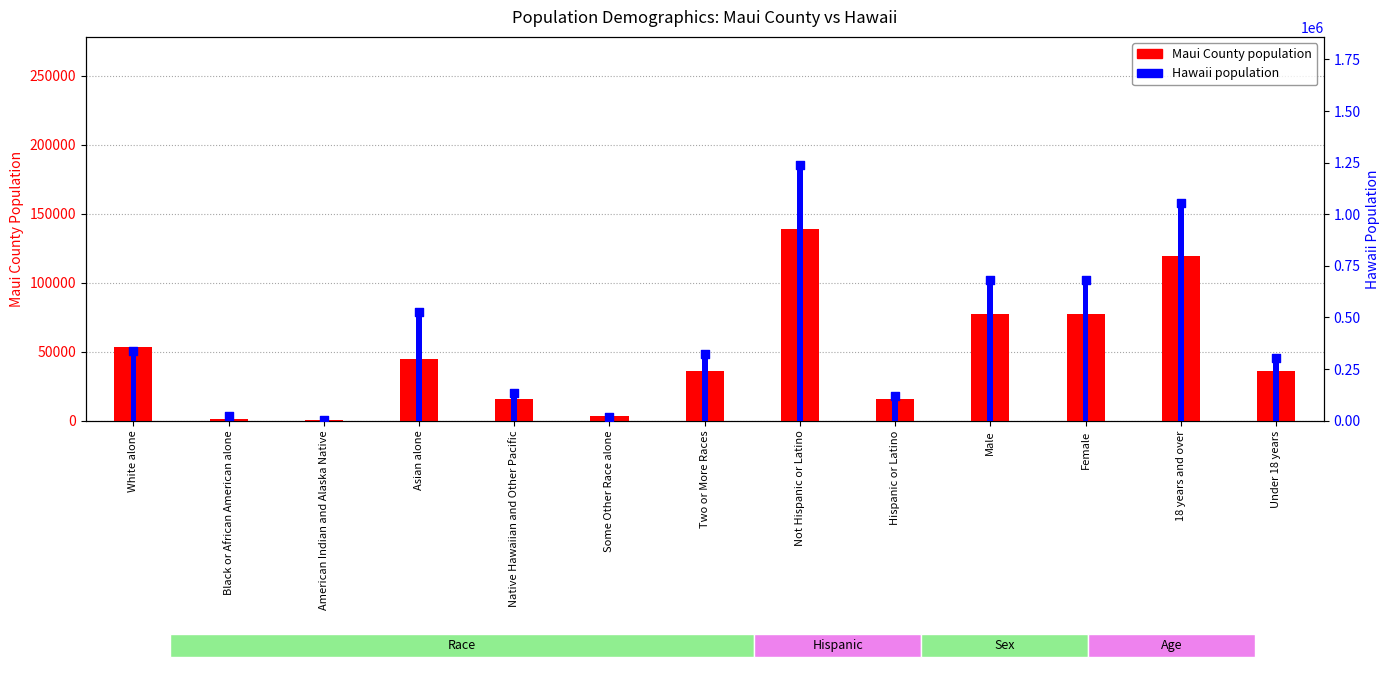

At which category is the sum across all series the highest?

Not Hispanic or Latino